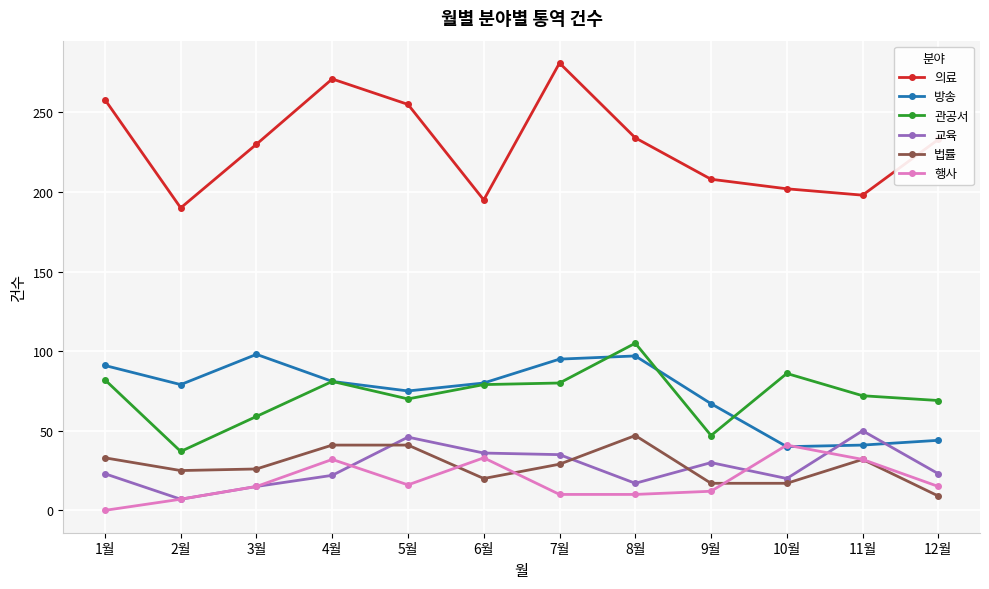

True or false: 교육 has more than 1 interior local peaks.

True